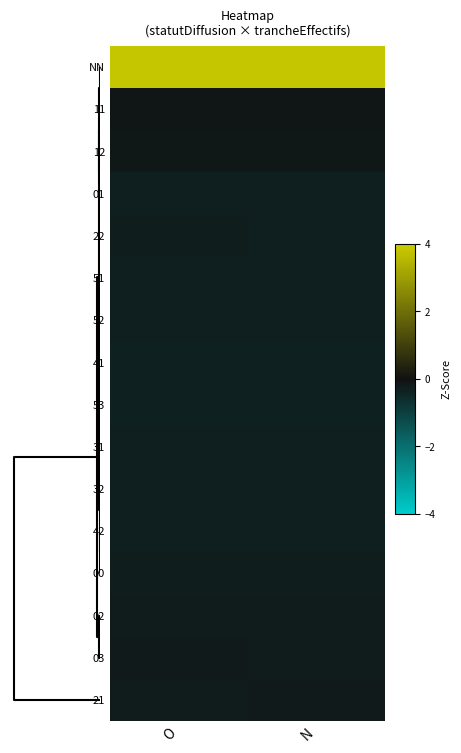

How many categories are shown in the chart?

2